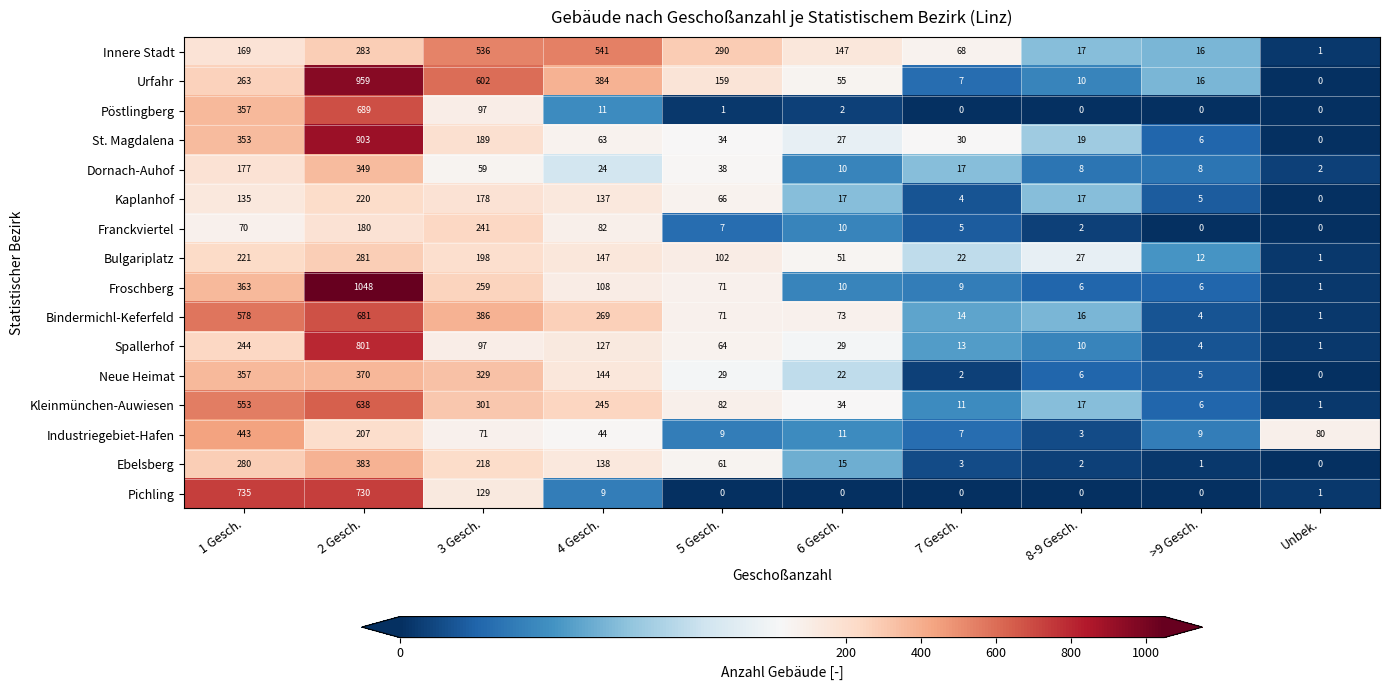

Which series changed the most between 3 Gesch. and >9 Gesch.?

Urfahr